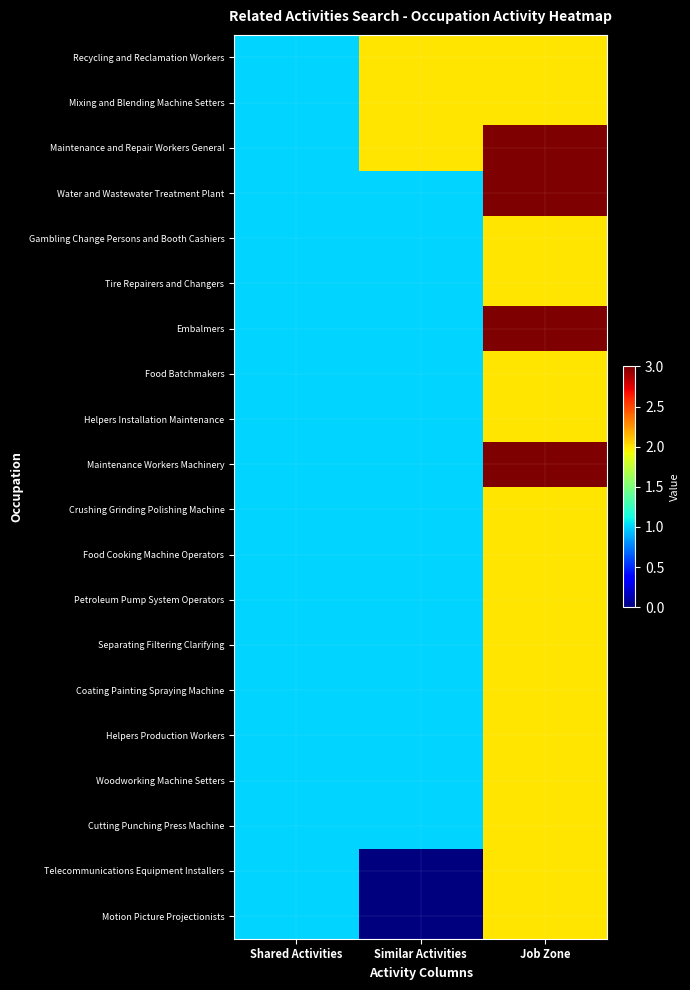

Reading left to right, what are all the values shown in this chart?

Recycling and Reclamation Workers: Shared Activities=1	Similar Activities=2	Job Zone=2
Mixing and Blending Machine Setters: Shared Activities=1	Similar Activities=2	Job Zone=2
Maintenance and Repair Workers General: Shared Activities=1	Similar Activities=2	Job Zone=3
Water and Wastewater Treatment Plant: Shared Activities=1	Similar Activities=1	Job Zone=3
Gambling Change Persons and Booth Cashiers: Shared Activities=1	Similar Activities=1	Job Zone=2
Tire Repairers and Changers: Shared Activities=1	Similar Activities=1	Job Zone=2
Embalmers: Shared Activities=1	Similar Activities=1	Job Zone=3
Food Batchmakers: Shared Activities=1	Similar Activities=1	Job Zone=2
Helpers Installation Maintenance: Shared Activities=1	Similar Activities=1	Job Zone=2
Maintenance Workers Machinery: Shared Activities=1	Similar Activities=1	Job Zone=3
Crushing Grinding Polishing Machine: Shared Activities=1	Similar Activities=1	Job Zone=2
Food Cooking Machine Operators: Shared Activities=1	Similar Activities=1	Job Zone=2
Petroleum Pump System Operators: Shared Activities=1	Similar Activities=1	Job Zone=2
Separating Filtering Clarifying: Shared Activities=1	Similar Activities=1	Job Zone=2
Coating Painting Spraying Machine: Shared Activities=1	Similar Activities=1	Job Zone=2
Helpers Production Workers: Shared Activities=1	Similar Activities=1	Job Zone=2
Woodworking Machine Setters: Shared Activities=1	Similar Activities=1	Job Zone=2
Cutting Punching Press Machine: Shared Activities=1	Similar Activities=1	Job Zone=2
Telecommunications Equipment Installers: Shared Activities=1	Similar Activities=0	Job Zone=2
Motion Picture Projectionists: Shared Activities=1	Similar Activities=0	Job Zone=2